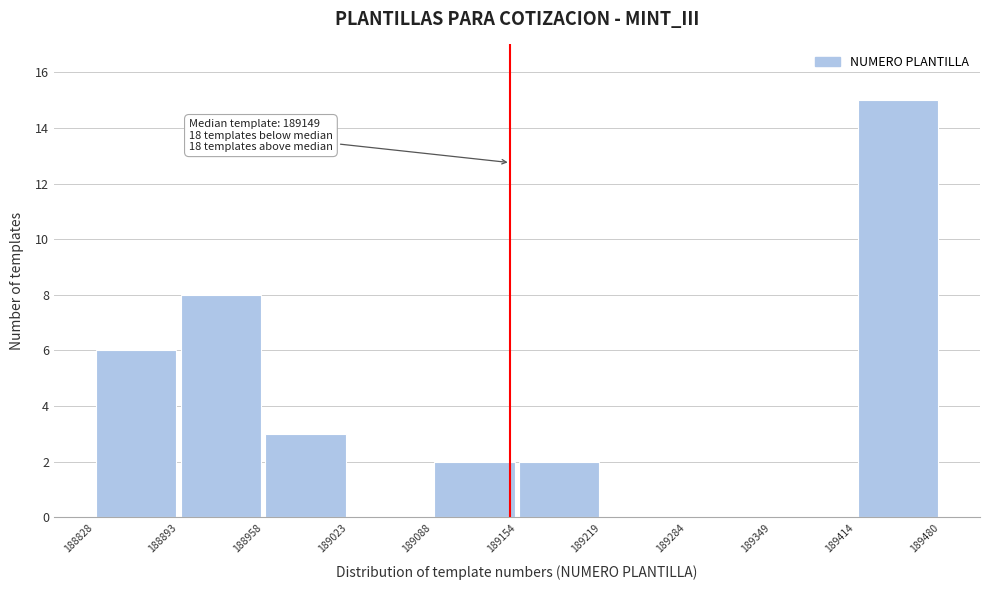

Over which range of the x-axis is the bar tallest?

189414 to 189480